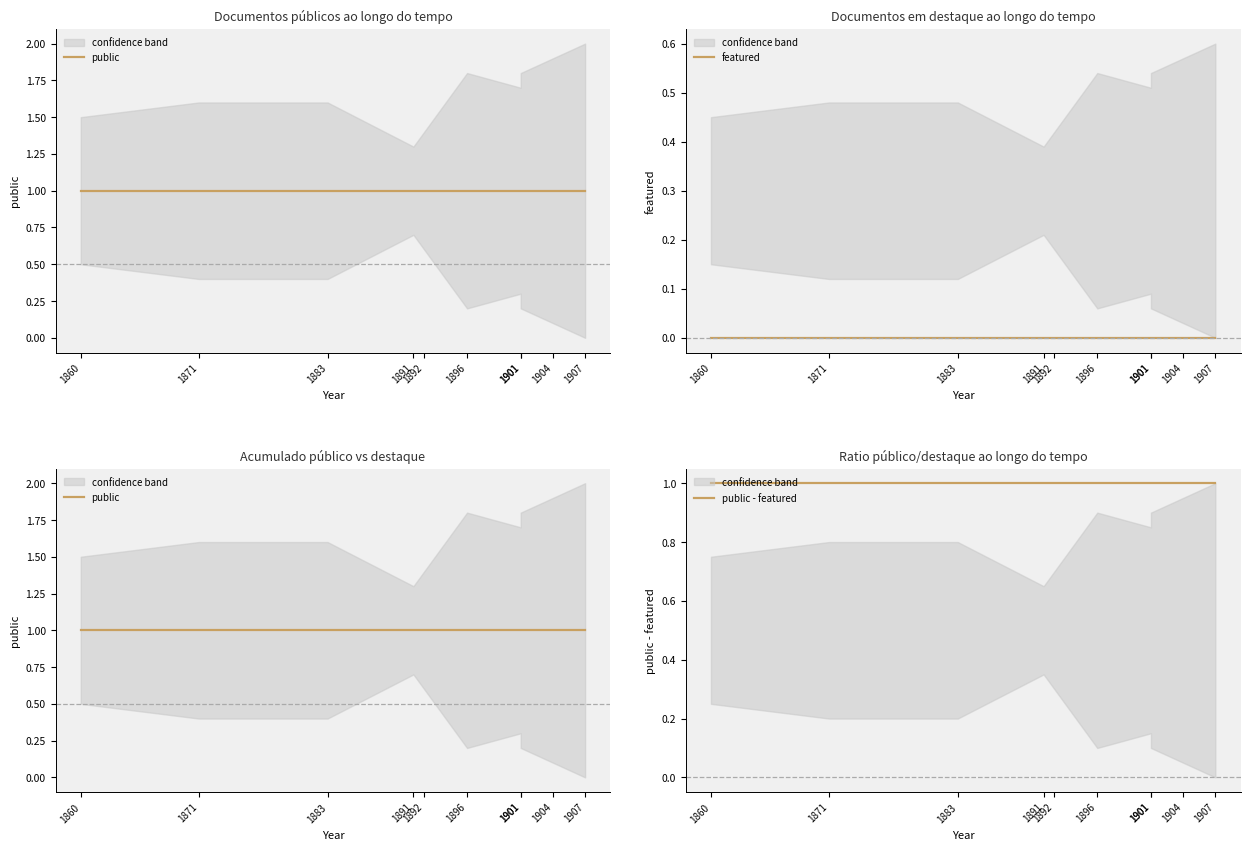

Rank the series at 1891 from highest to lowest value.

public, public - featured, featured